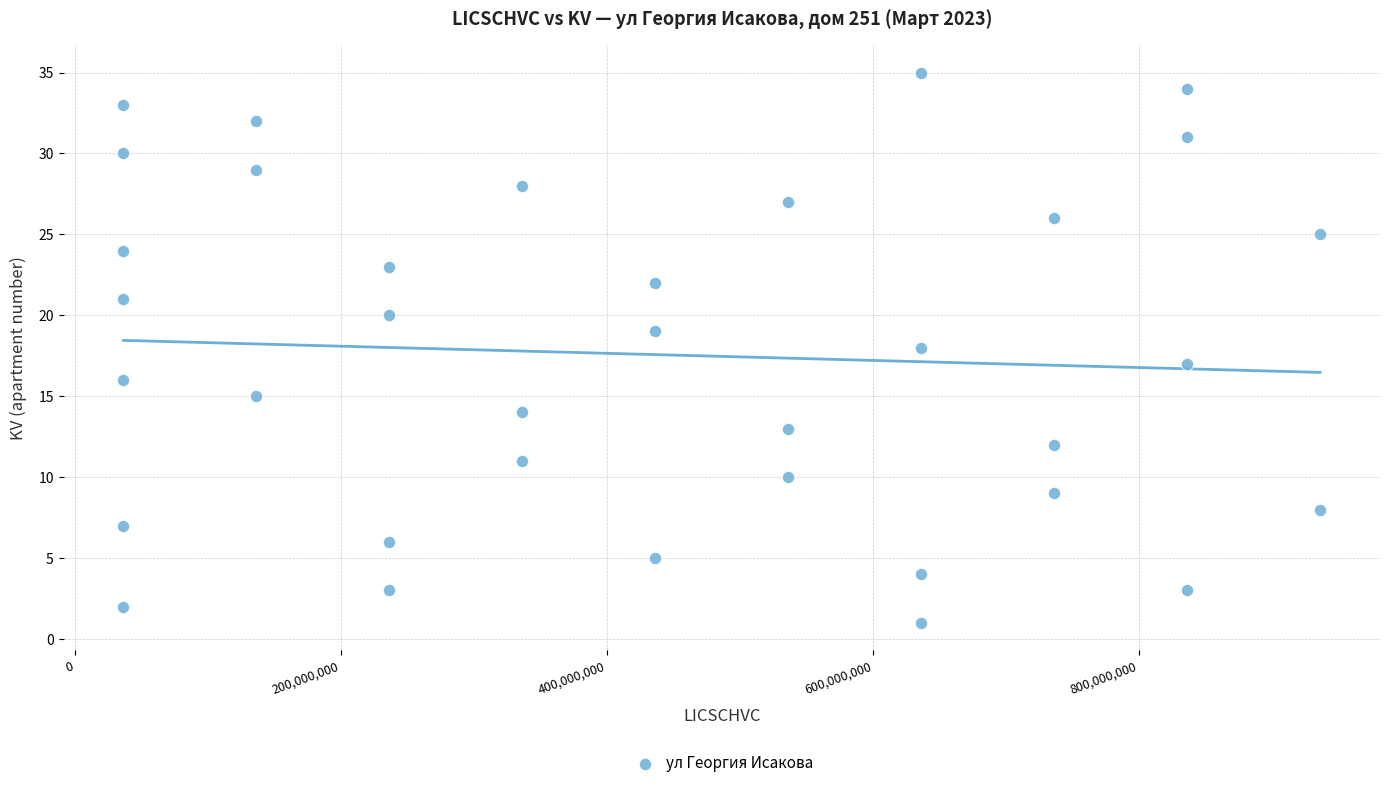

What is the range of Y values (max minus min)?

34